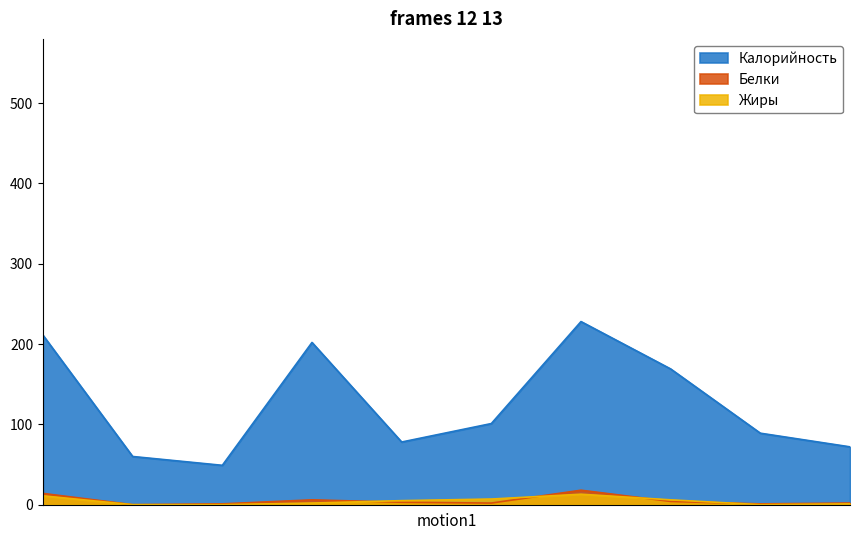

Which series changed the most between батон нарезной and икра свекольная?

Калорийность